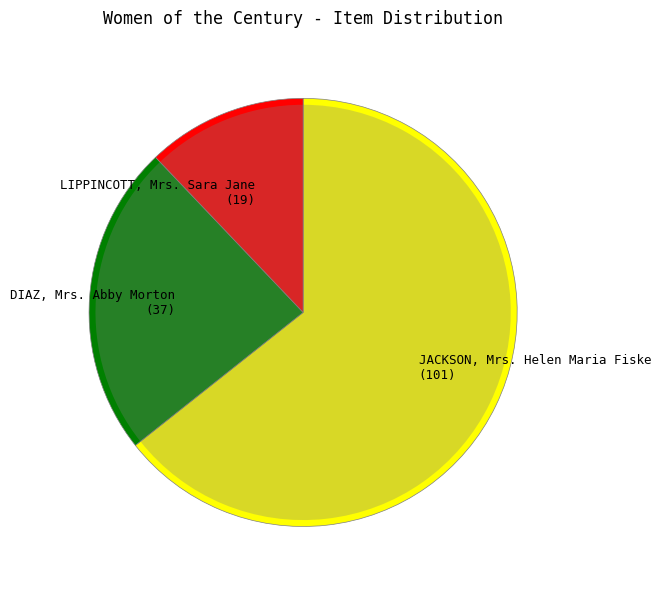

To the nearest percent, what is the difference between the largest and smallest slice percentages?

52%